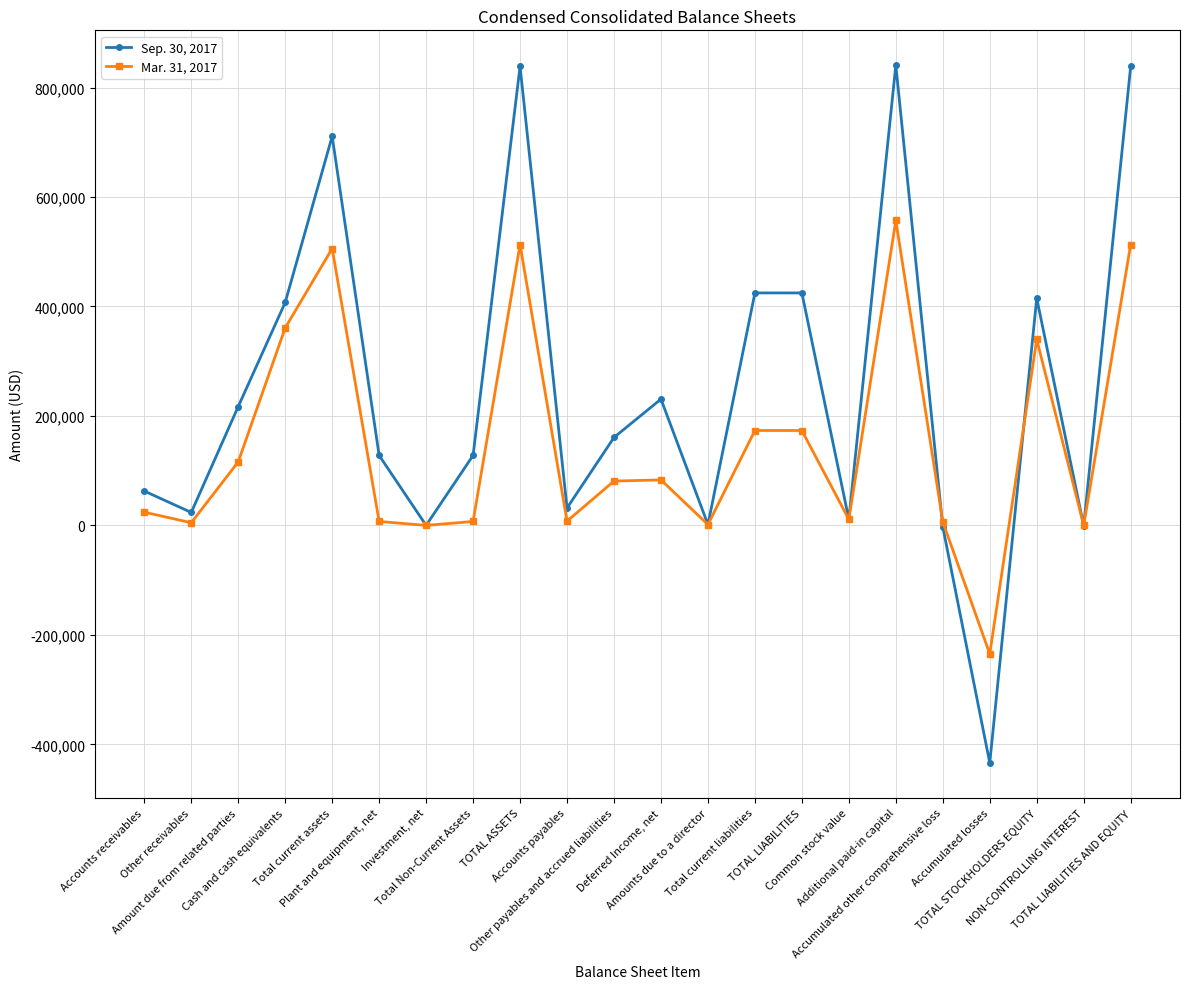

Does the chart display data point markers on the line(s)?

Yes